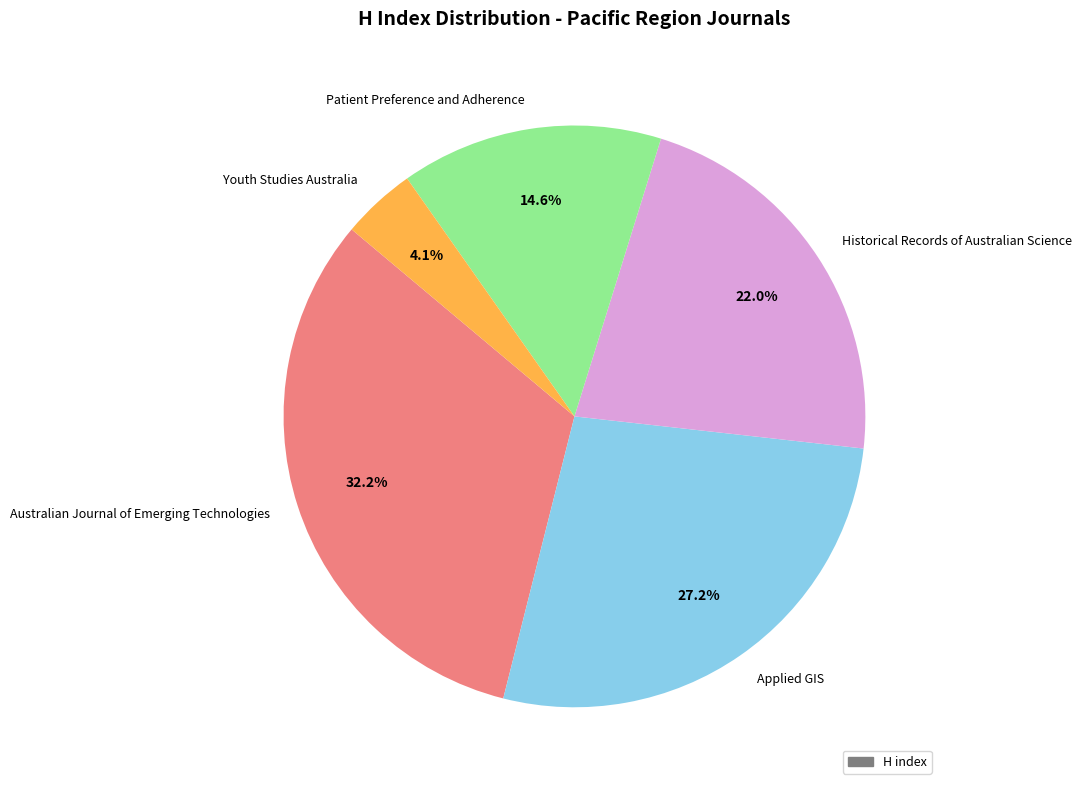

Rank the categories by value from highest to lowest.

Australian Journal of Emerging Technologies, Applied GIS, Historical Records of Australian Science, Patient Preference and Adherence, Youth Studies Australia